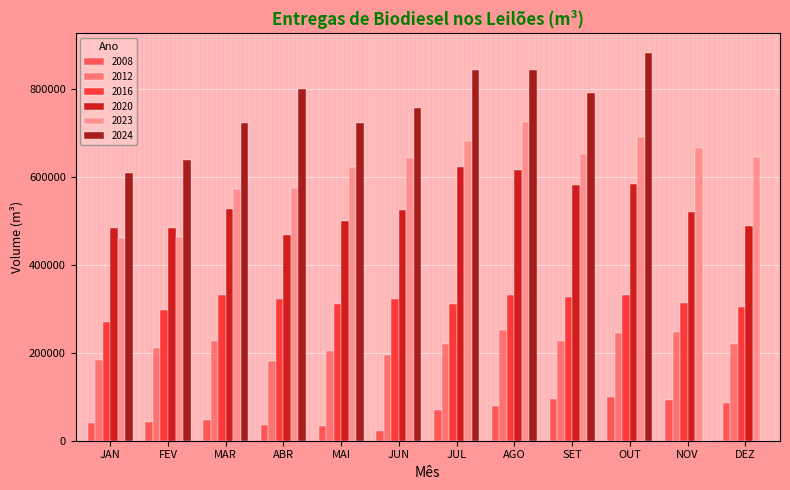

Which category has the highest value across all series?

OUT